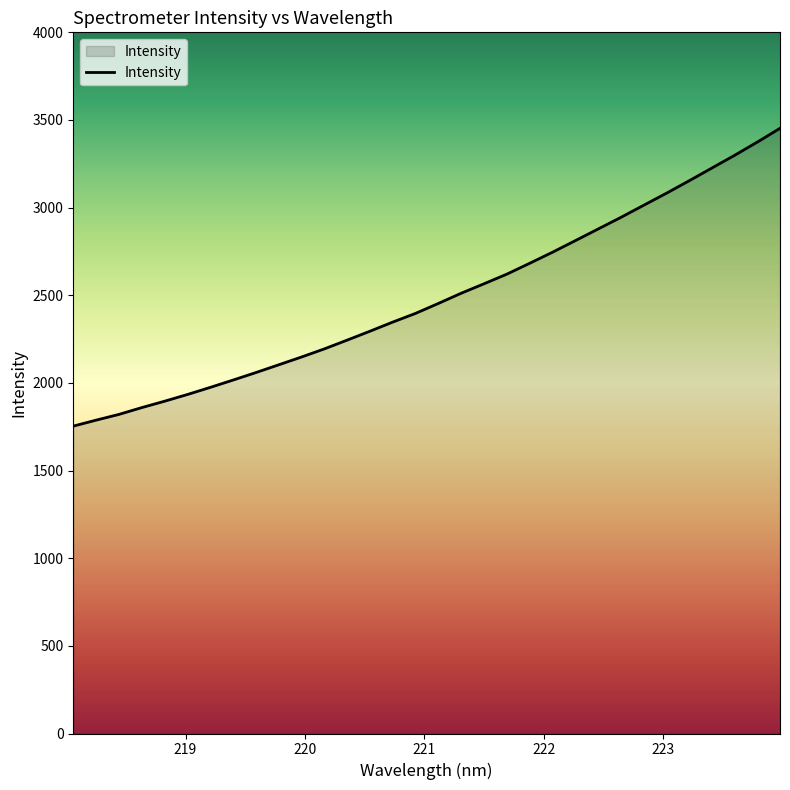

What is the difference between the maximum and minimum values?

1698.9